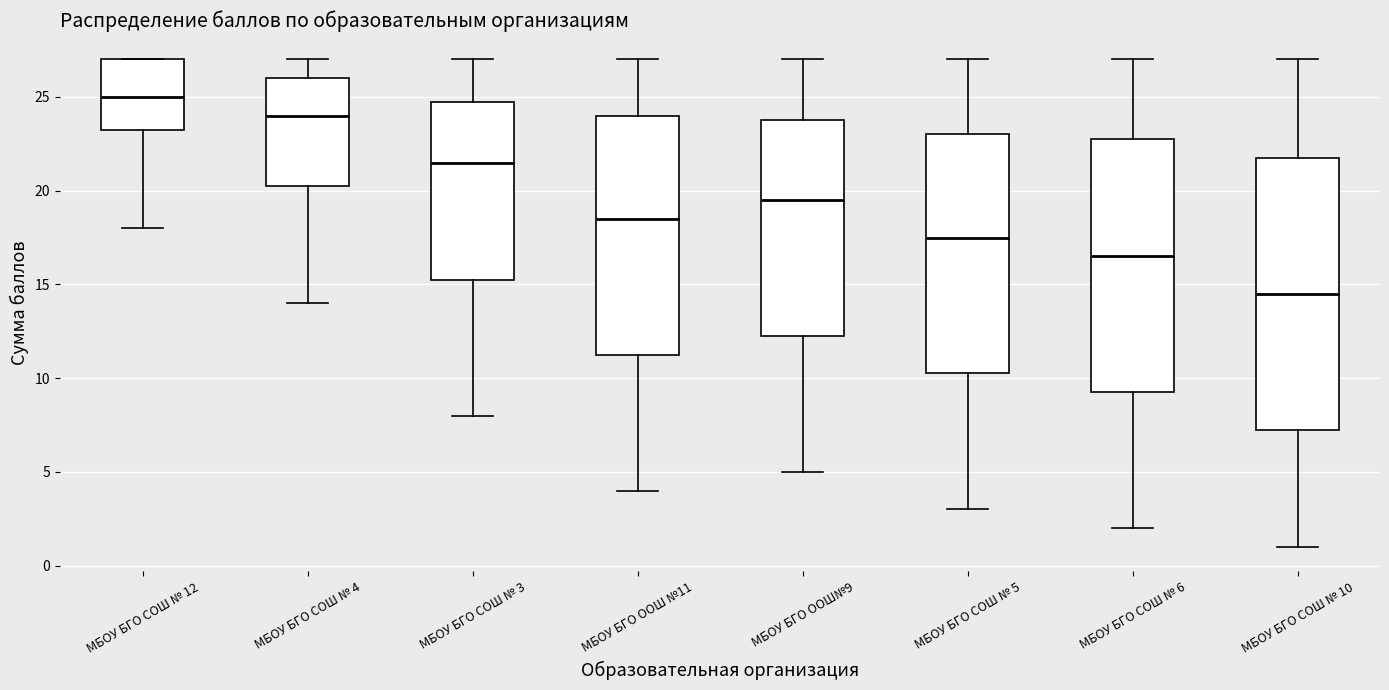

Which box has the lowest median line?

МБОУ БГО СОШ № 10